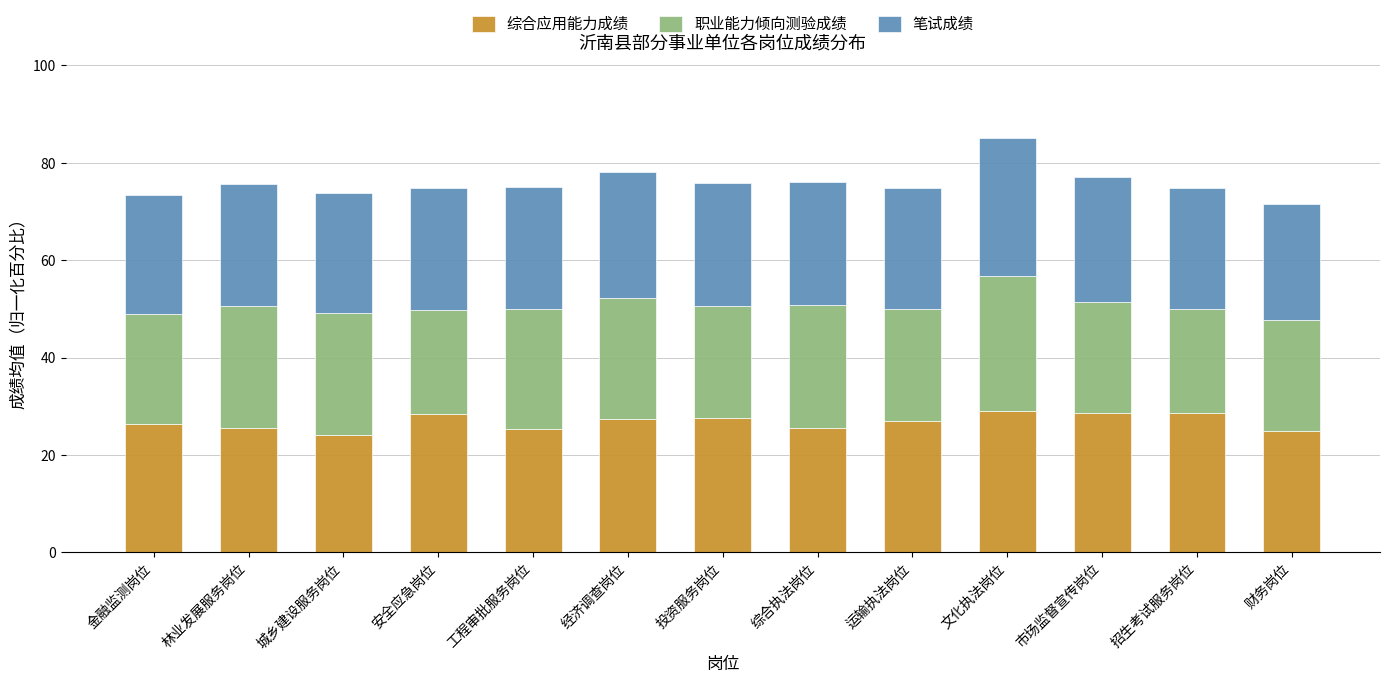

Read the 综合应用能力成绩 value at 招生考试服务岗位.

28.7